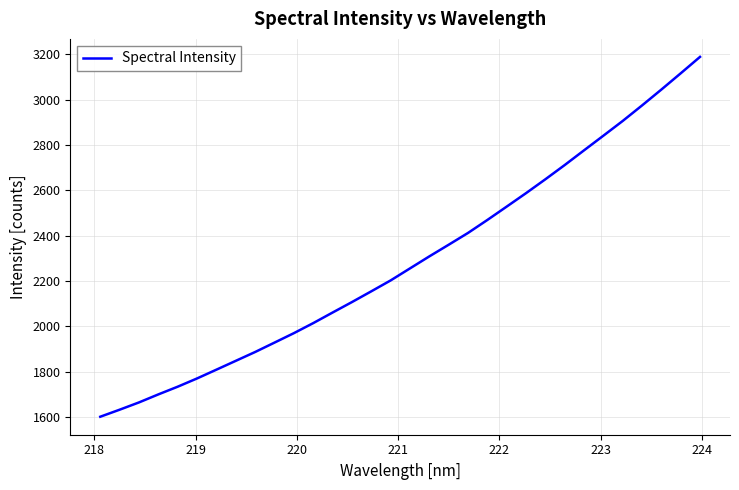

What is the minimum value shown in the chart?

1601.1